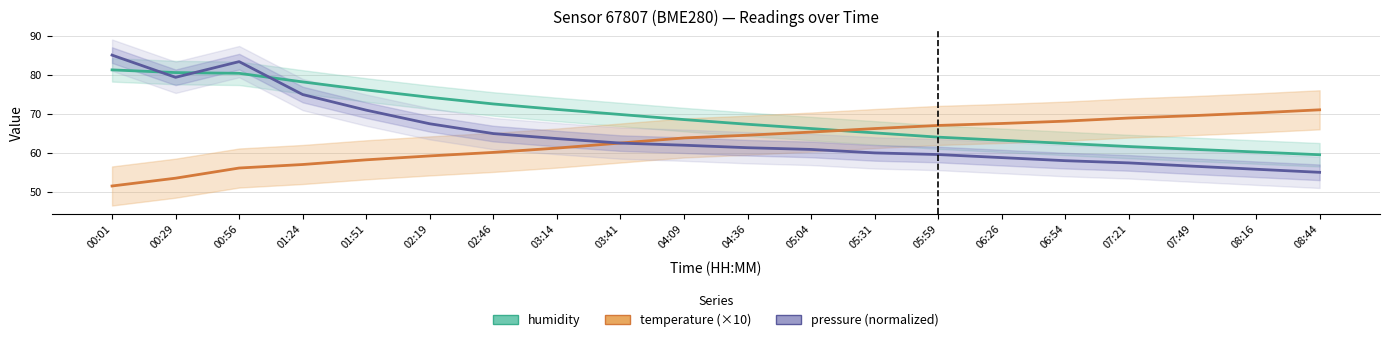

What is the spread (max minus min) of values at 04:09?

6.6